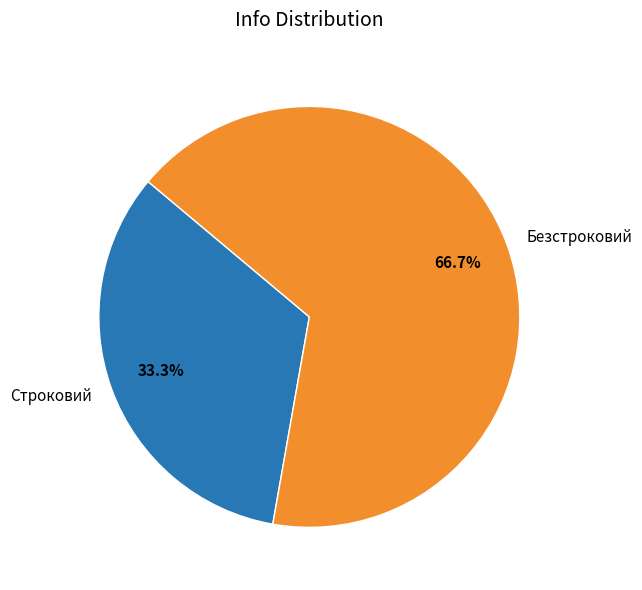

True or false: Строковий accounts for 33% of the total.

True